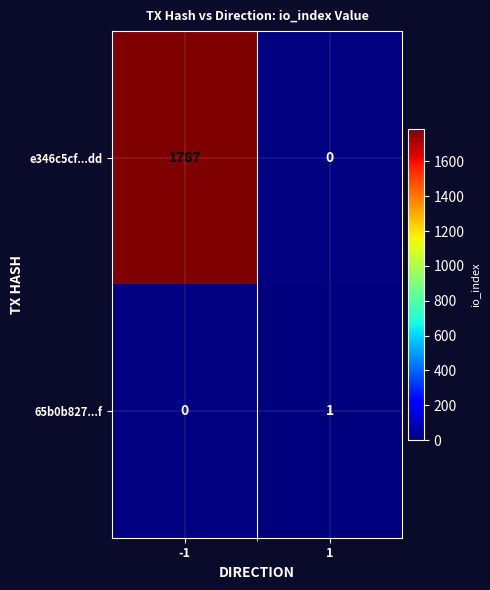

Is it true that e346c5cf...dd equals 808 at 1?

False